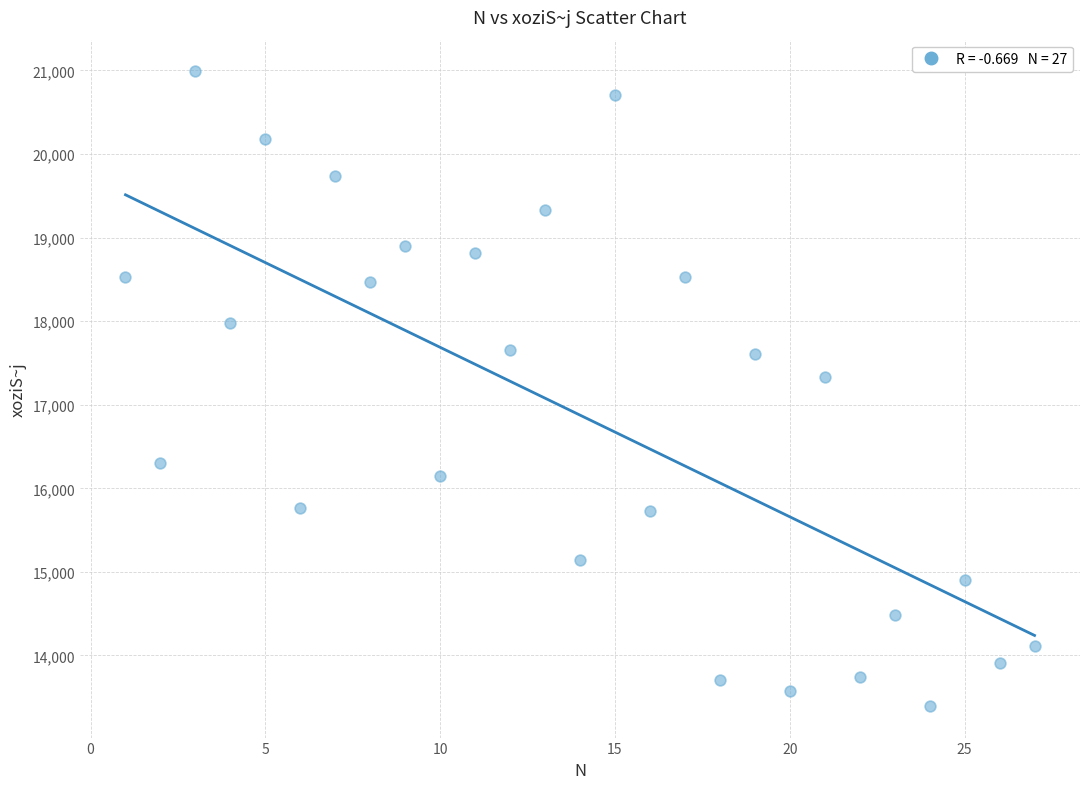

What Y value in the scatter plot is closest to 17193?

17334